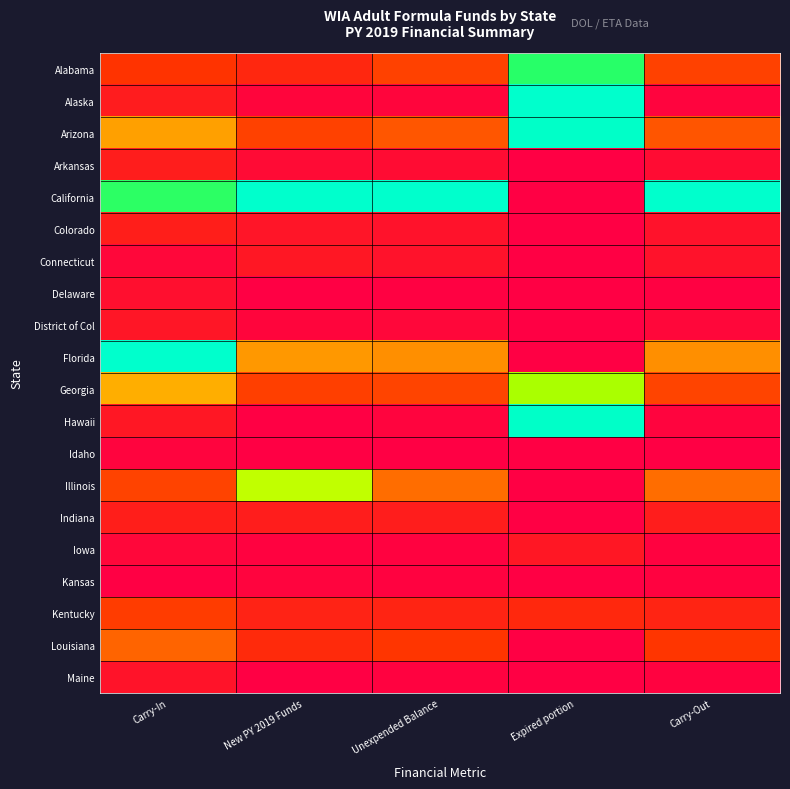

Count the number of data series in this chart.

20